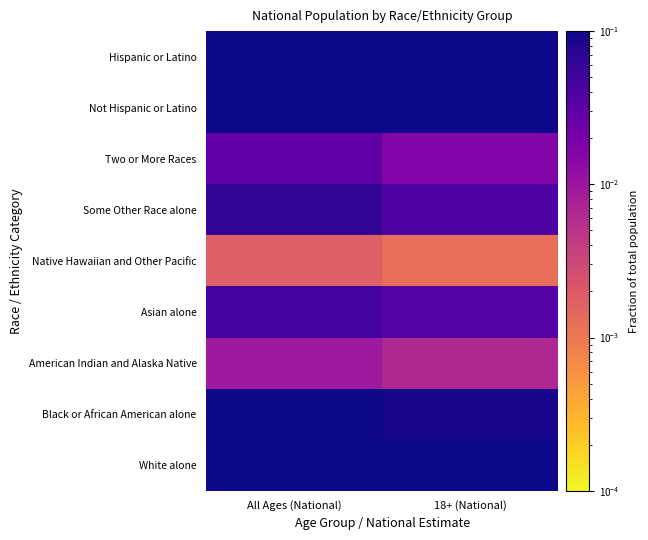

What is the maximum value shown in the chart?

0.8